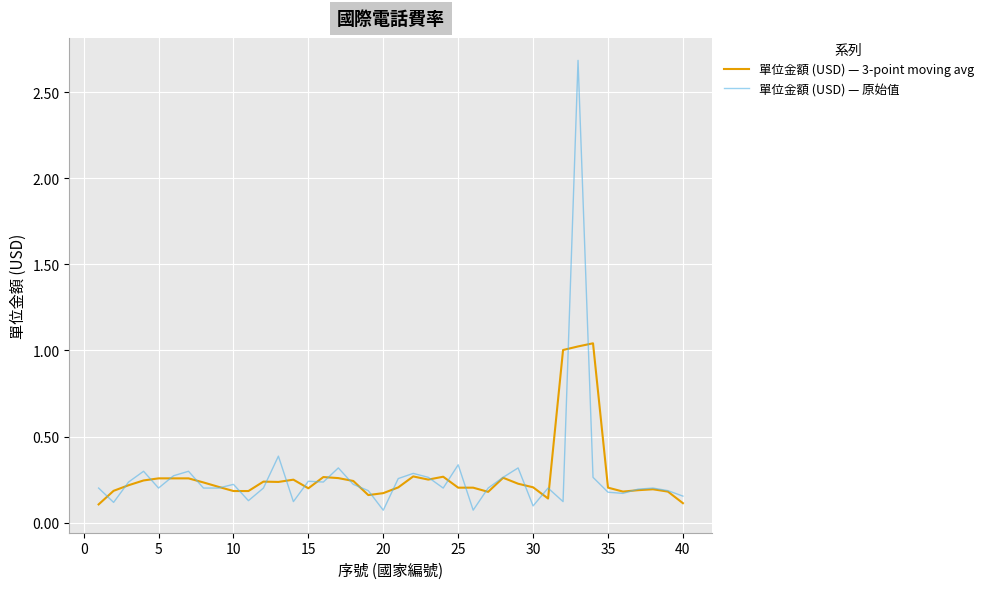

Which series has the widest spread of values?

單位金額 (USD) — 原始值